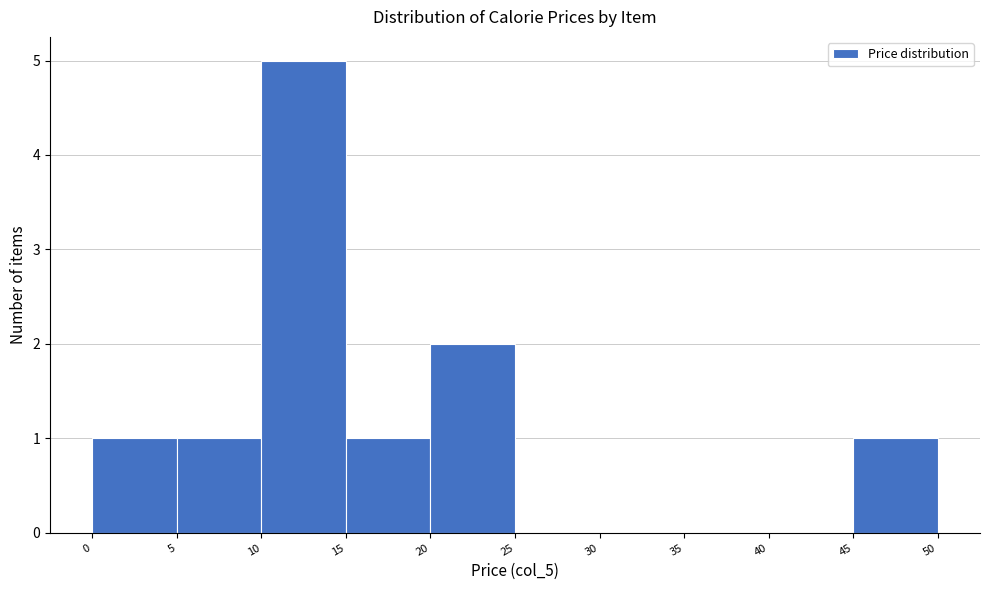

Reading left to right, transcribe this chart: for each bar, give the range it covers on the x-axis and its height. The values are not printed on the chart, so give them approximately, as read against the axis.

0 to 5: 1
5 to 10: 1
10 to 15: 5
15 to 20: 1
20 to 25: 2
25 to 30: 0
30 to 35: 0
35 to 40: 0
40 to 45: 0
45 to 50: 1